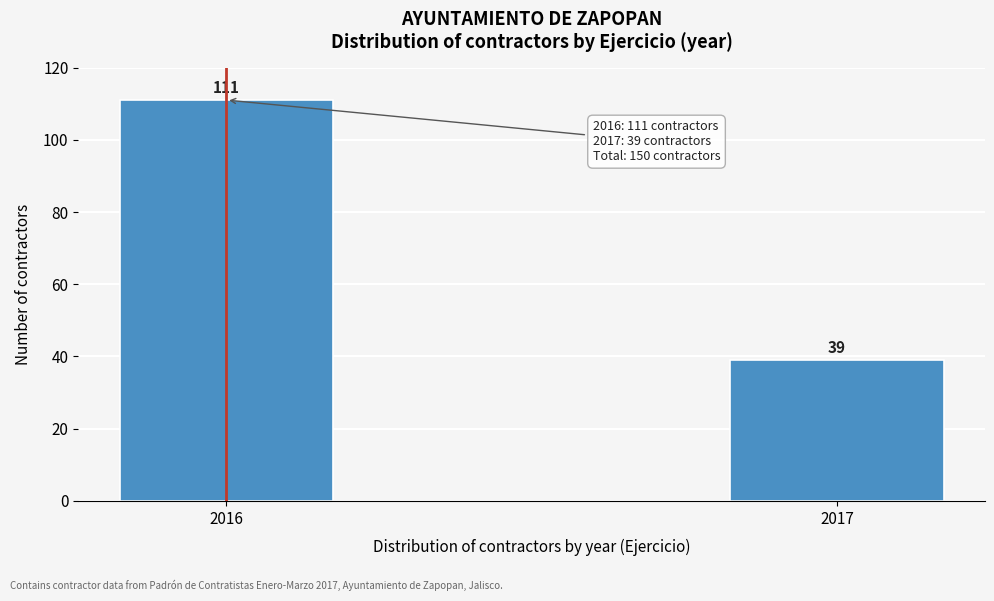

Reading right to left, extract all data points from this chart.

39	111